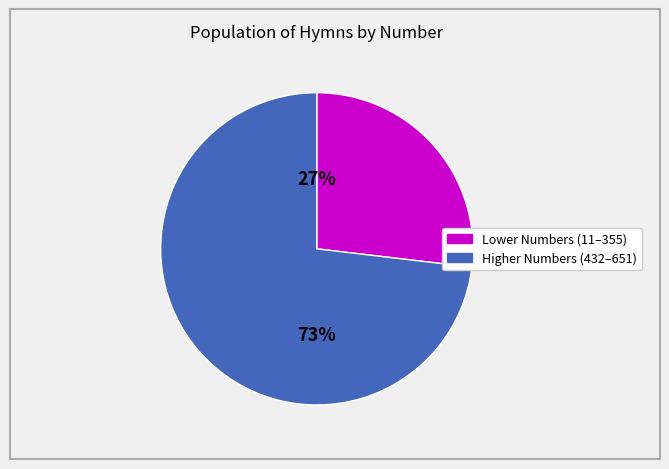

Is there any slice that represents more than half of the pie?

Yes